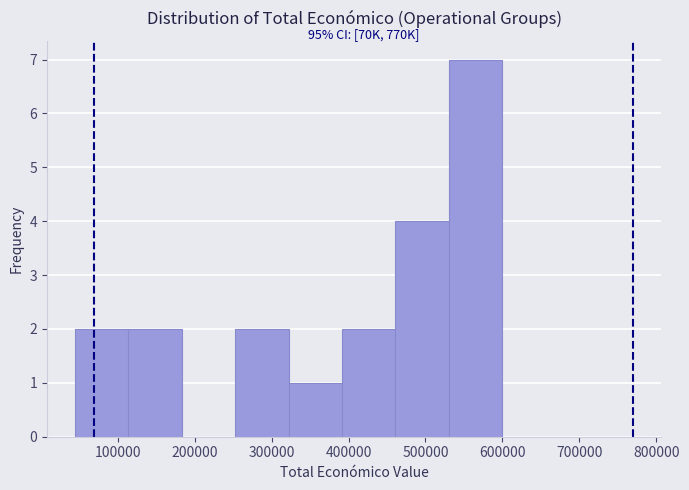

Over which range of the x-axis is the bar tallest?

530000 to 600000